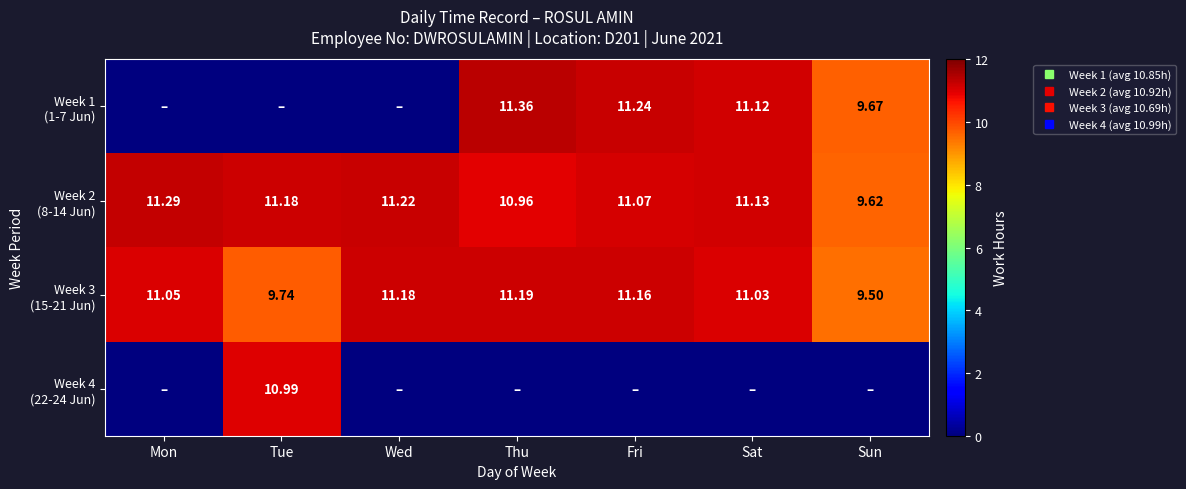

At how many categories does at least one series exceed 0?

7